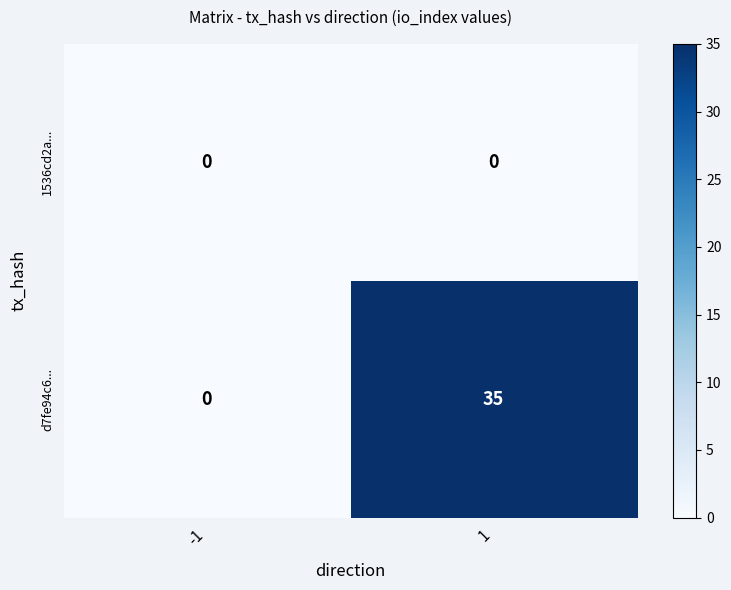

How many series are shown in this chart?

2